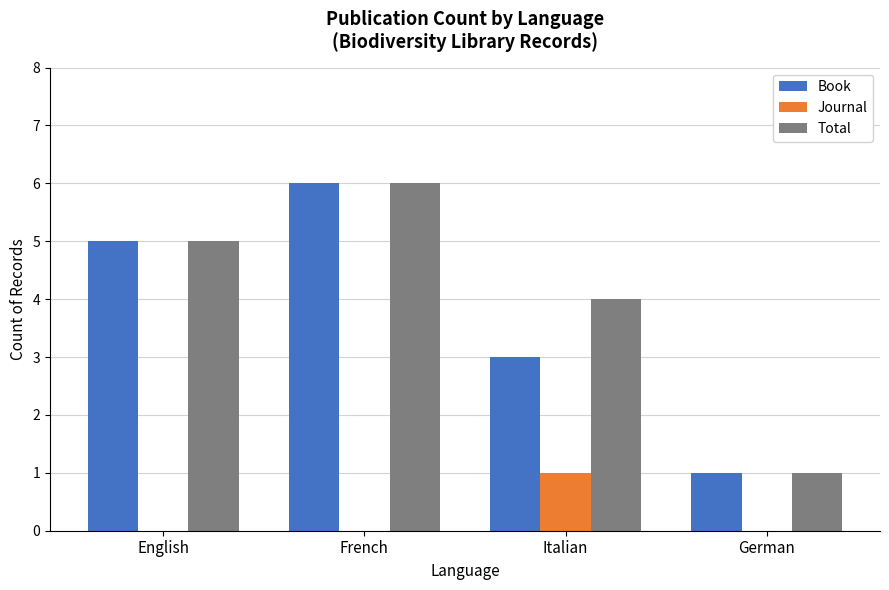

What is the greatest value displayed?

6